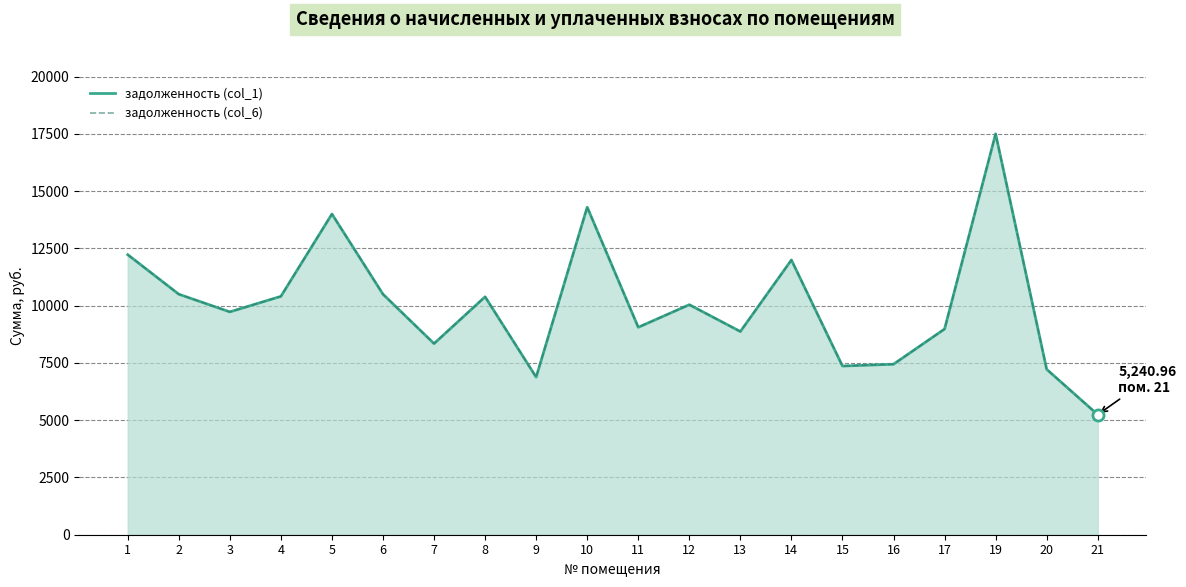

At which label does задолженность (col_1) first exceed 10039?

1